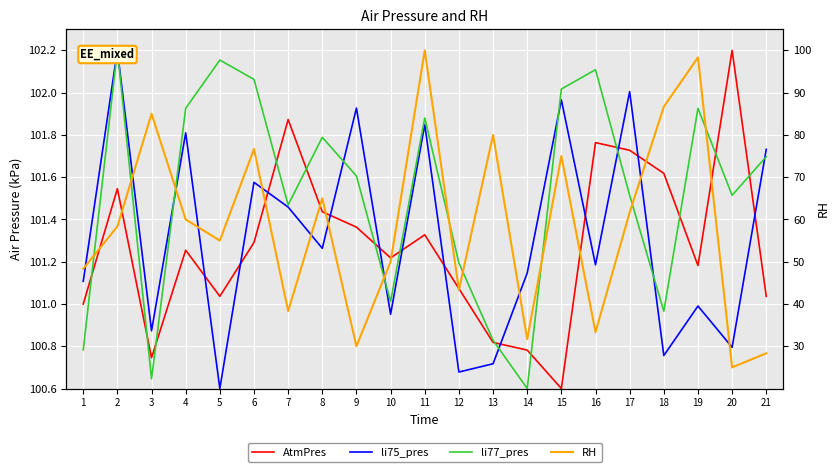

True or false: AtmPres has a value of 38.8 at 8.

False